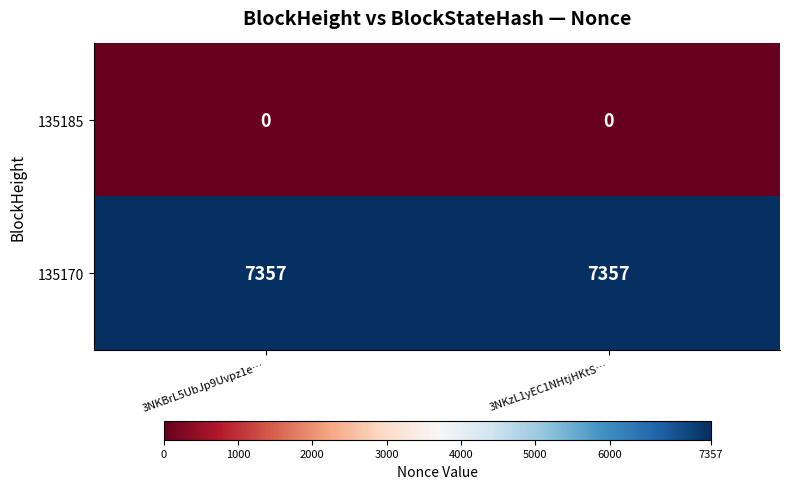

Which series has the largest total across all categories?

135170